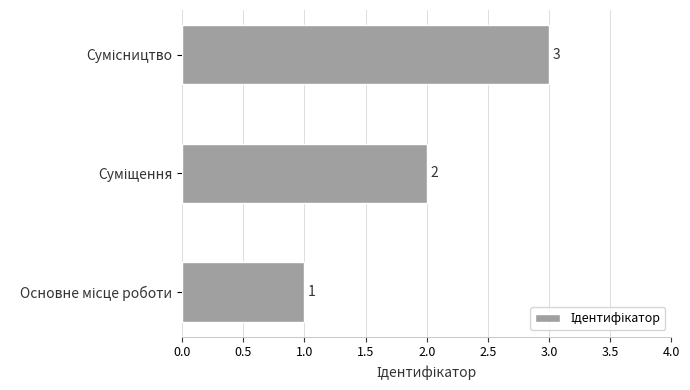

What is the maximum value shown in the chart?

3